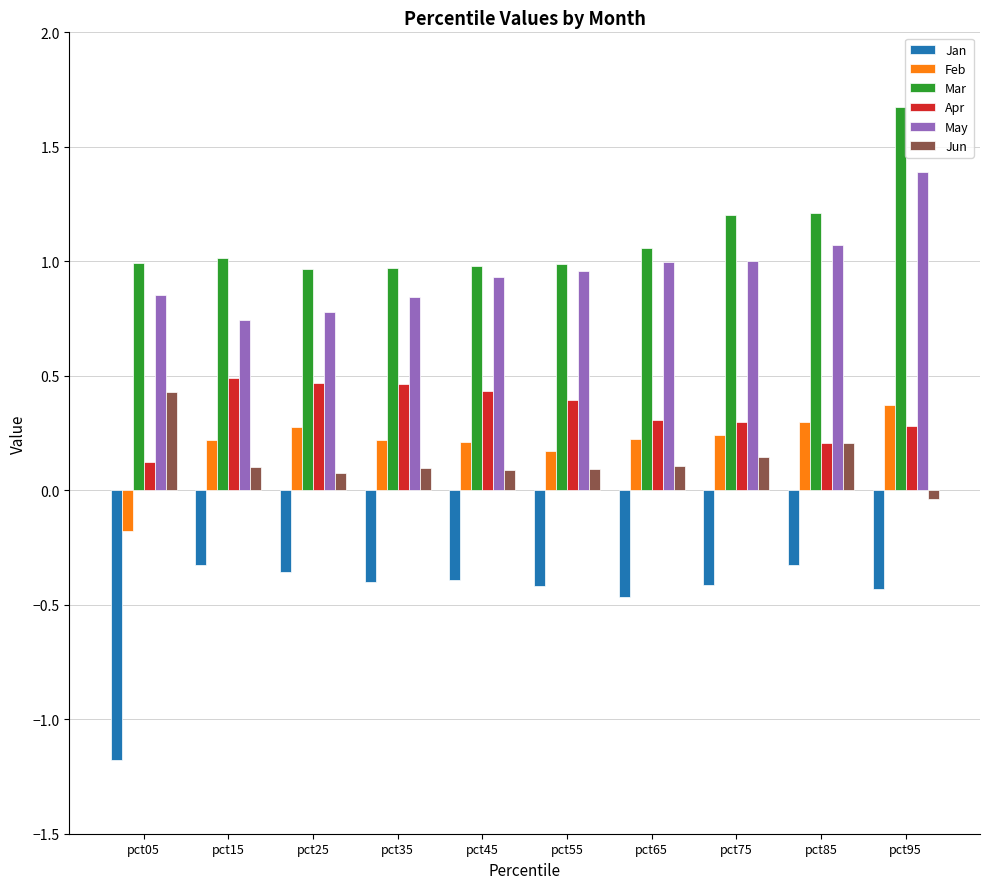

What is the highest value of the Mar series?

1.7